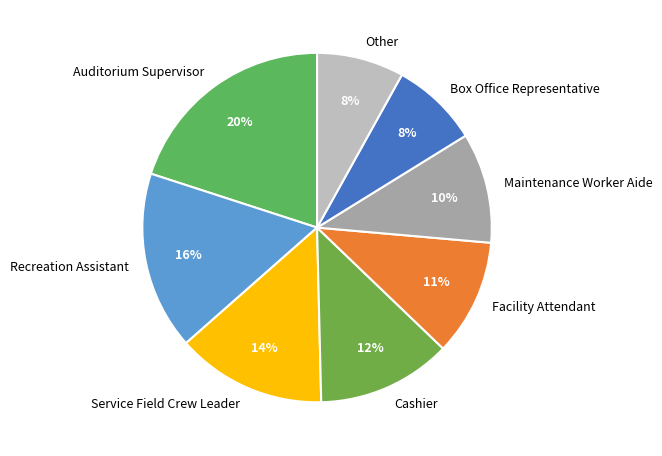

What is the ratio of the value at Auditorium Supervisor to the value at Service Field Crew Leader?

1.4